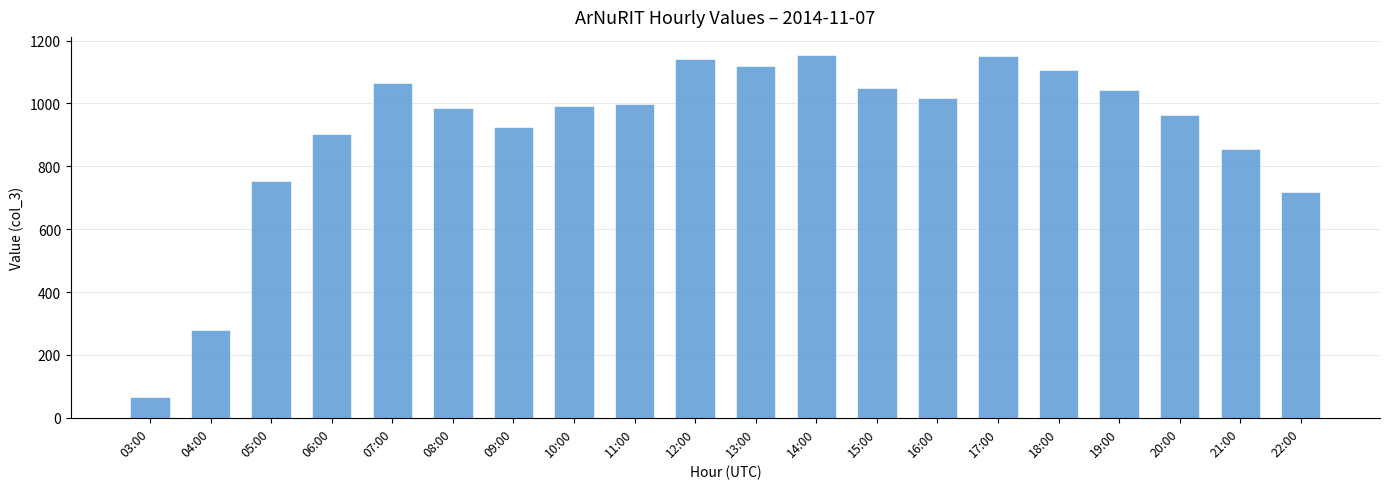

How many data points are less than 999?

10